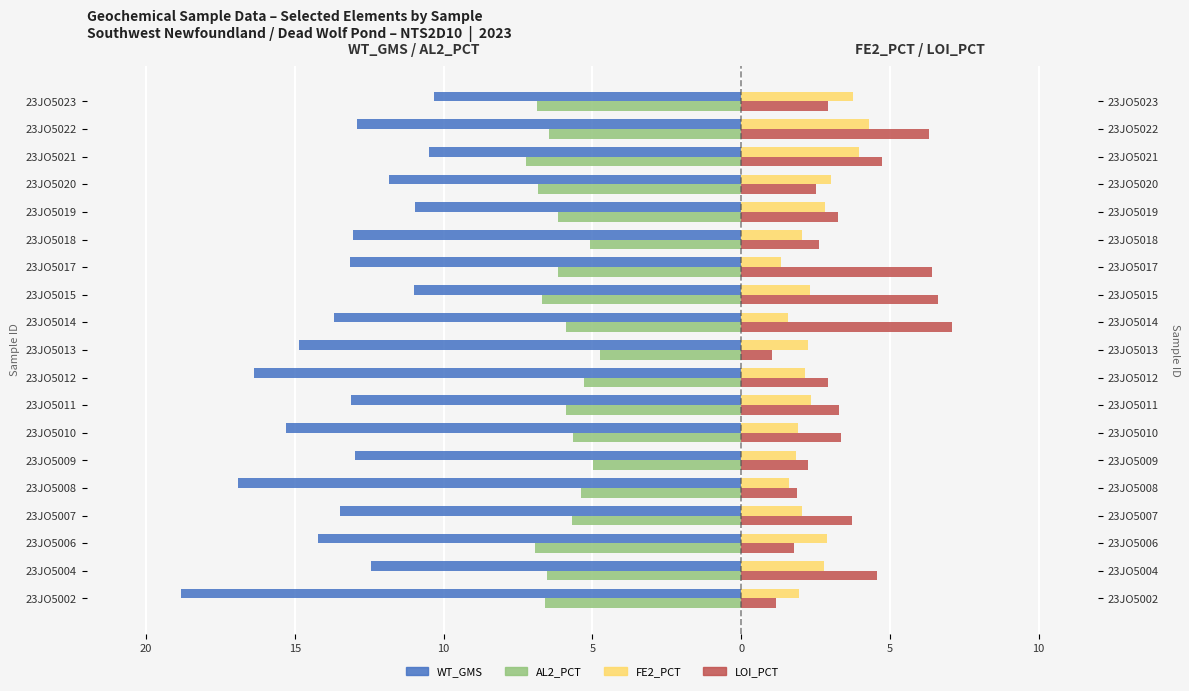

The value of WT_GMS at 23JO5013 is -24.3. True or false?

False